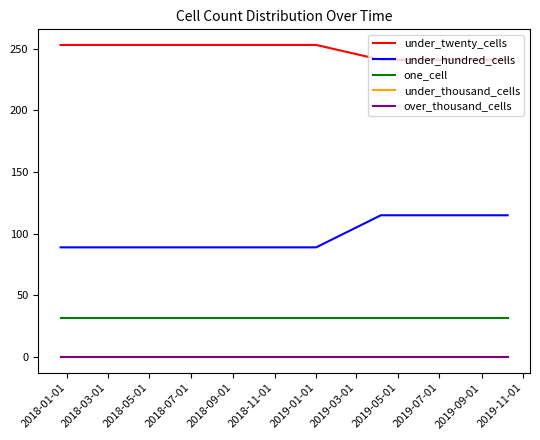

Is this an area chart (filled region under the line)?

No